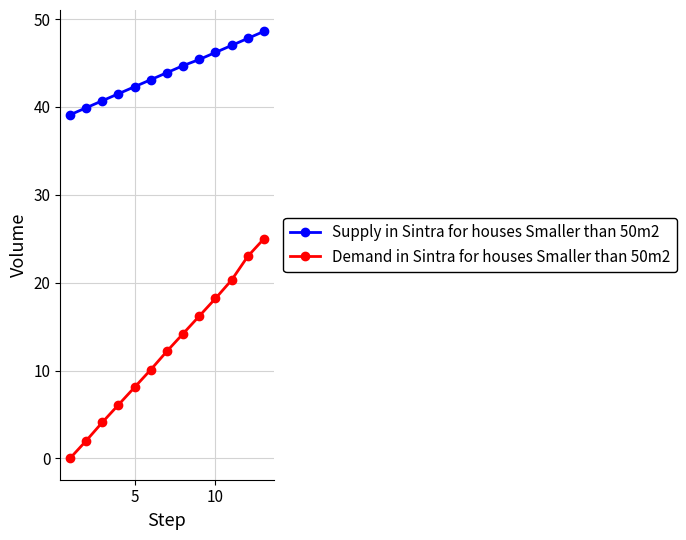

What is the difference between the maximum and minimum values in the Demand in Sintra for houses Smaller than 50m2 series?

25.0